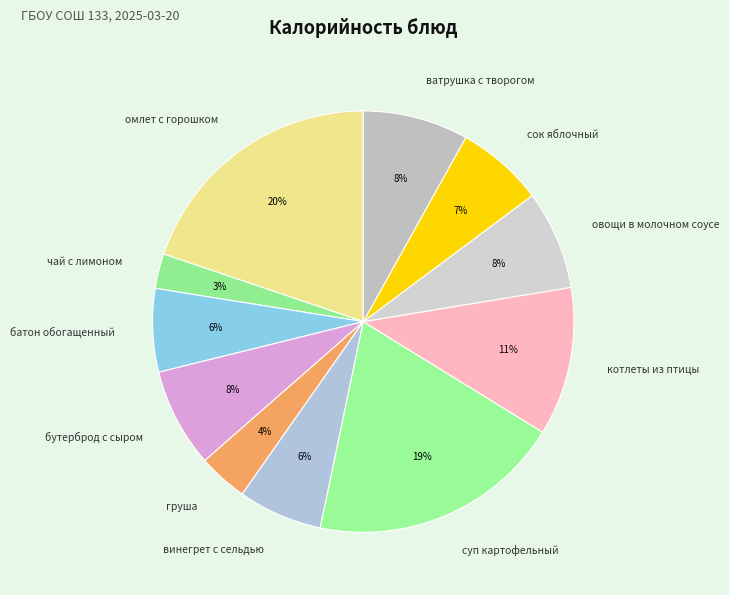

Is батон обогащенный the majority of the pie?

No